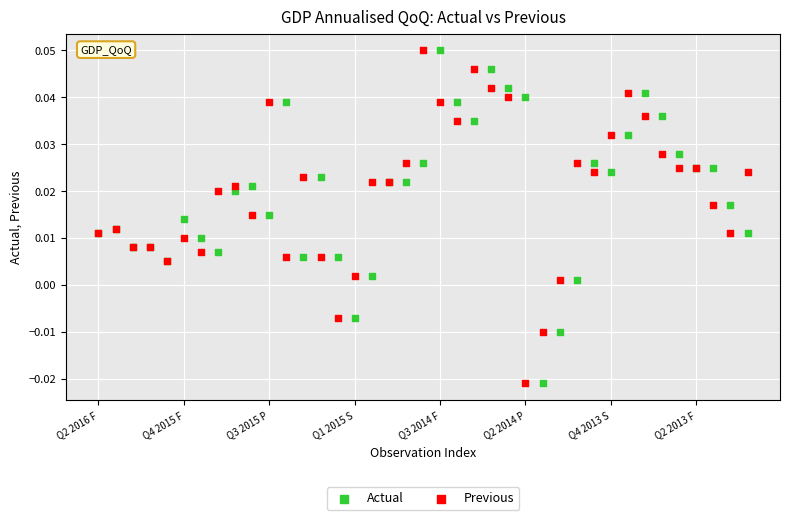

What are all the series names shown in the legend?

Actual, Previous